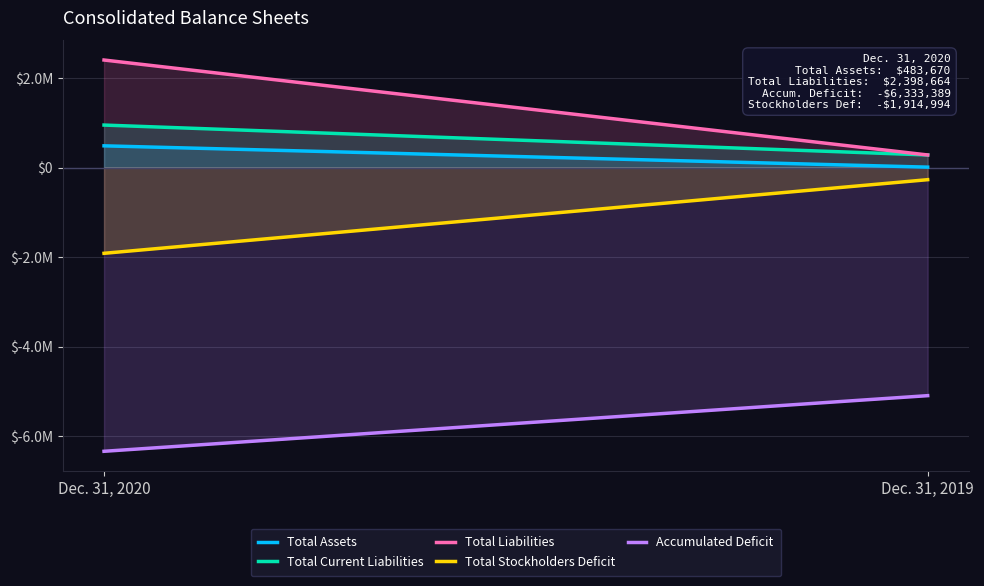

Reading left to right, what are all the values shown in this chart?

Total Assets: Dec. 31, 2020=483670	Dec. 31, 2019=8053
Total Current Liabilities: Dec. 31, 2020=947120	Dec. 31, 2019=279732
Total Liabilities: Dec. 31, 2020=2398664	Dec. 31, 2019=279732
Total Stockholders Deficit: Dec. 31, 2020=-1914994	Dec. 31, 2019=-271679
Accumulated Deficit: Dec. 31, 2020=-6333389	Dec. 31, 2019=-5091728